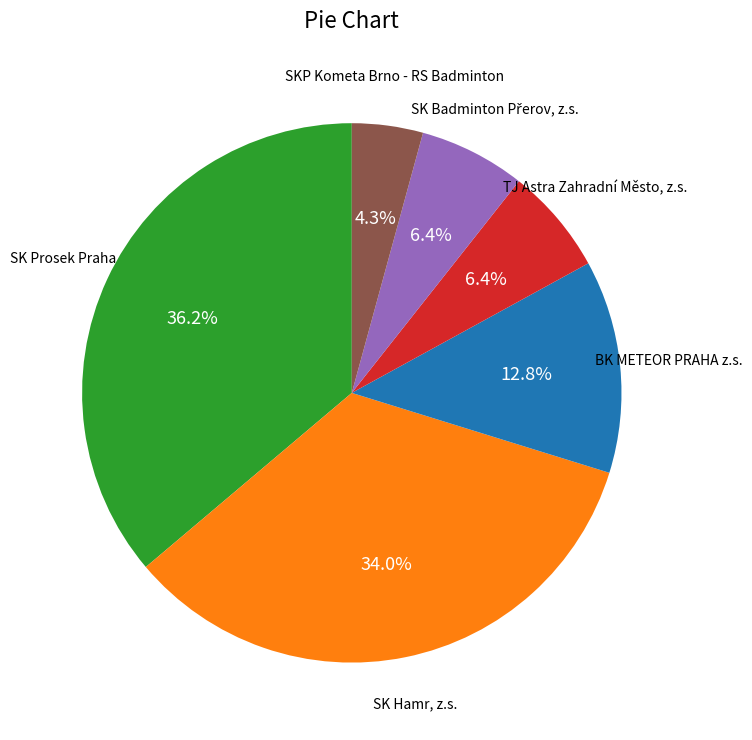

Is there any slice that represents more than half of the pie?

No